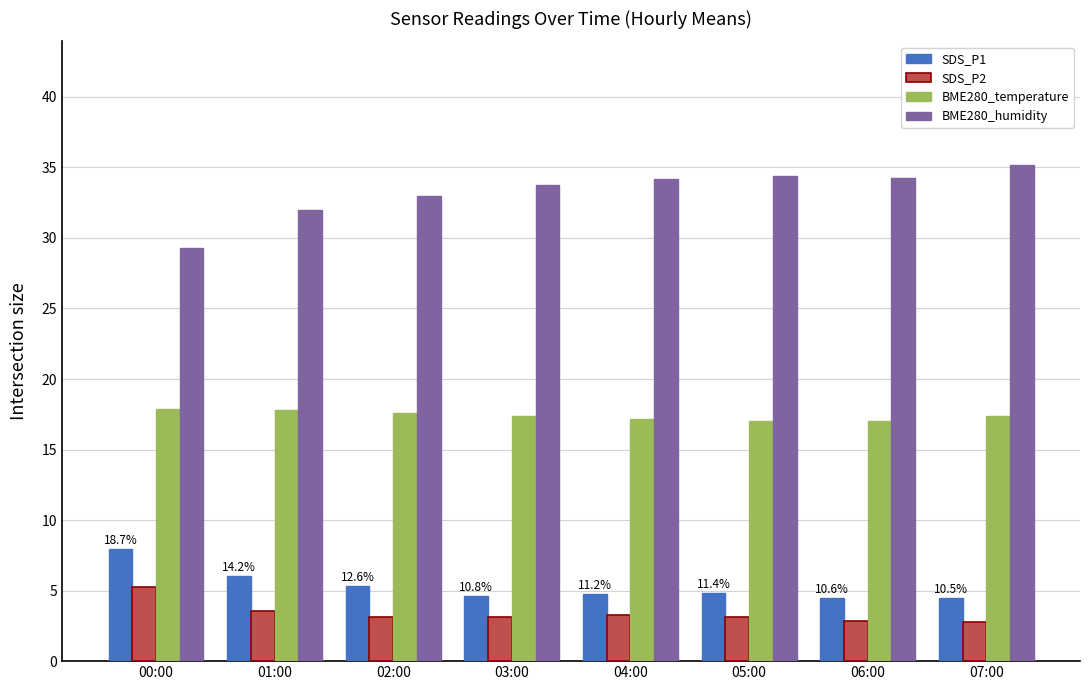

At which label does SDS_P1 reach its peak?

00:00